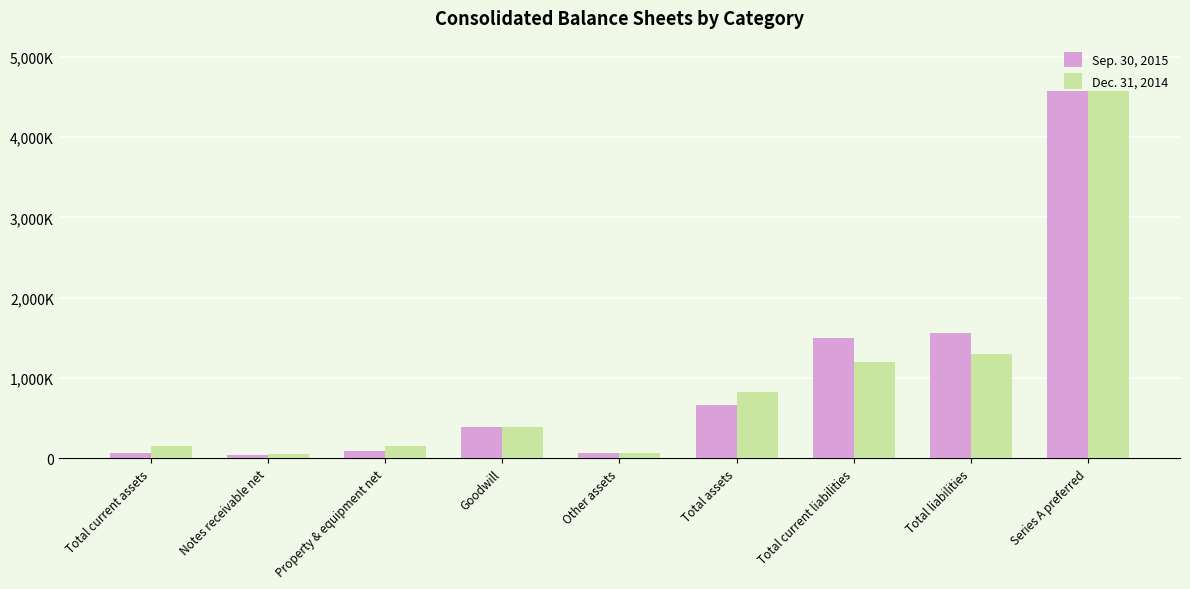

Where does the Dec. 31, 2014 series first go above 390985?

Total assets